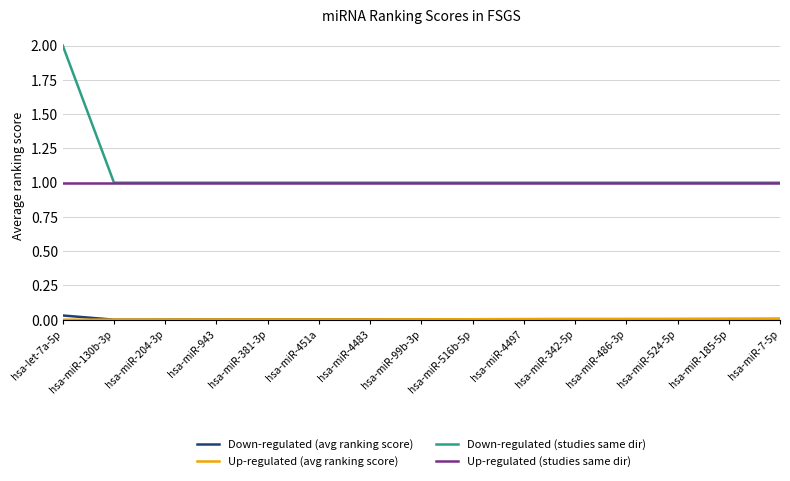

How many lines are shown in the chart?

4